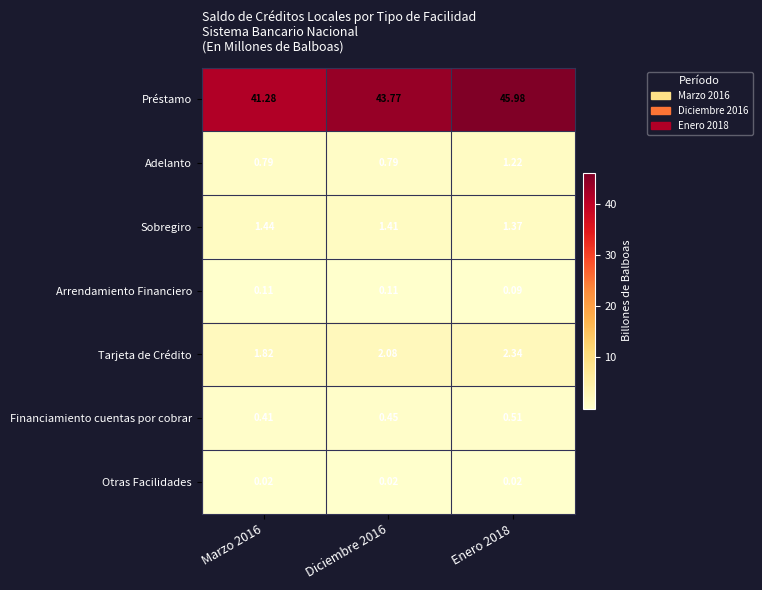

Between Marzo 2016 and Diciembre 2016, which series saw the biggest shift?

Préstamo